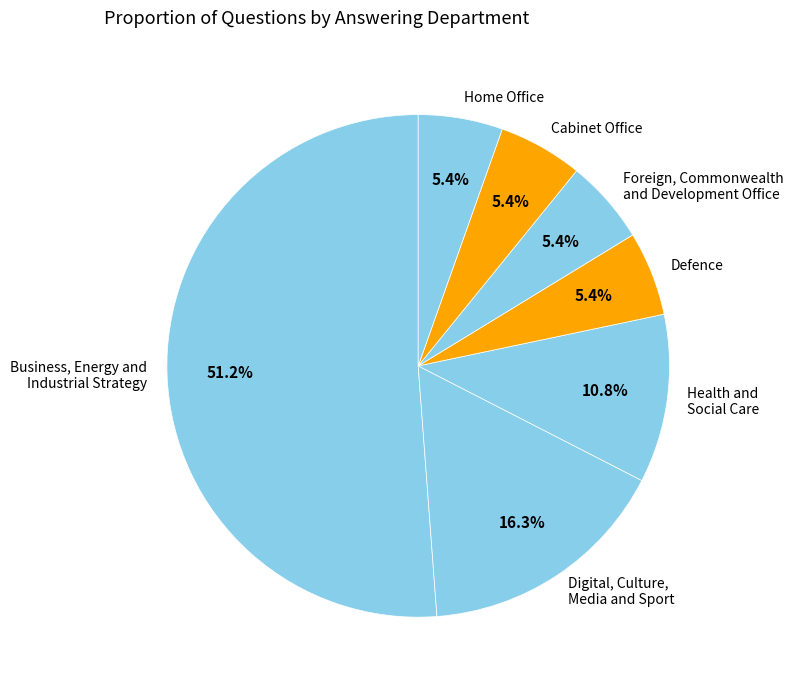

How much of the chart is everything except Home Office?

94.6%